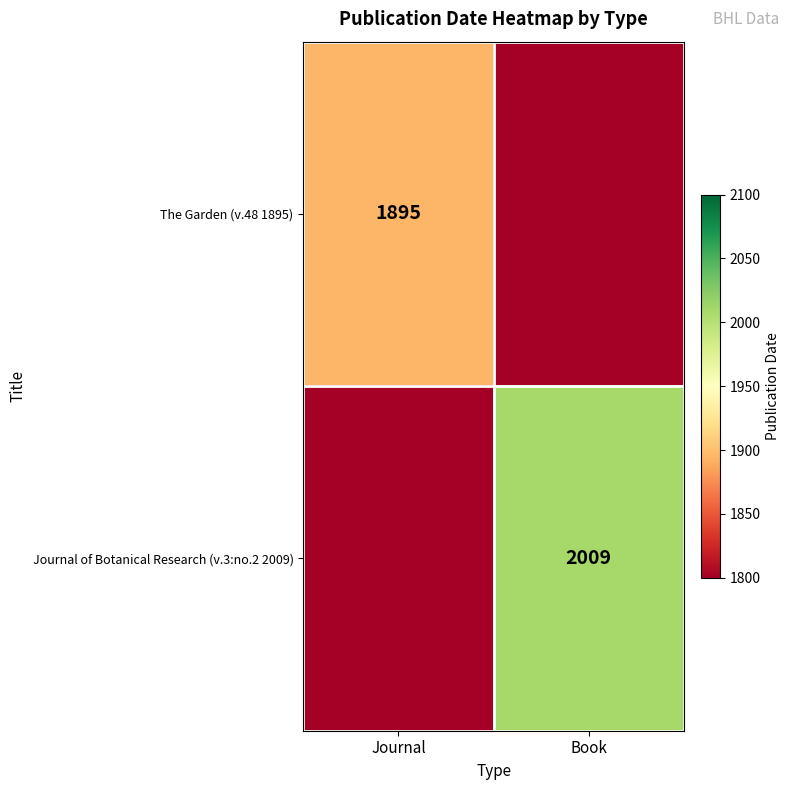

The value of The Garden (v.48 1895) at Journal is 1895. True or false?

True